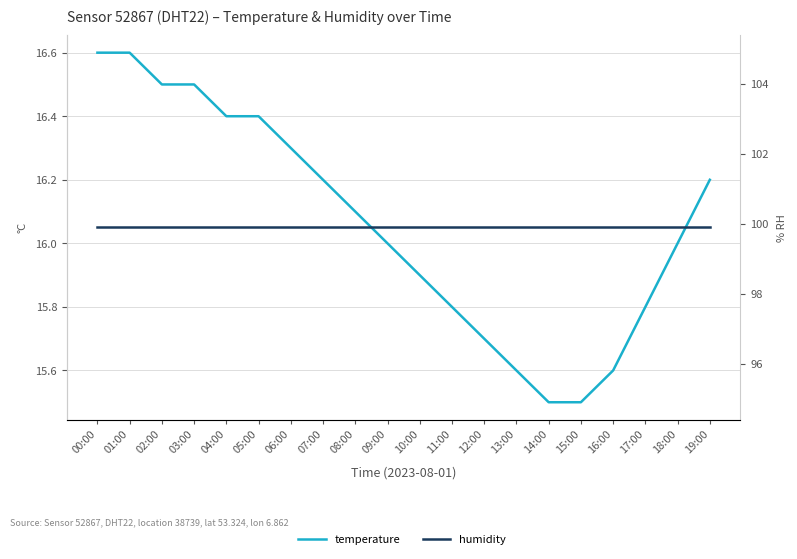

Is it true that humidity equals 160.0 at 11:00?

False